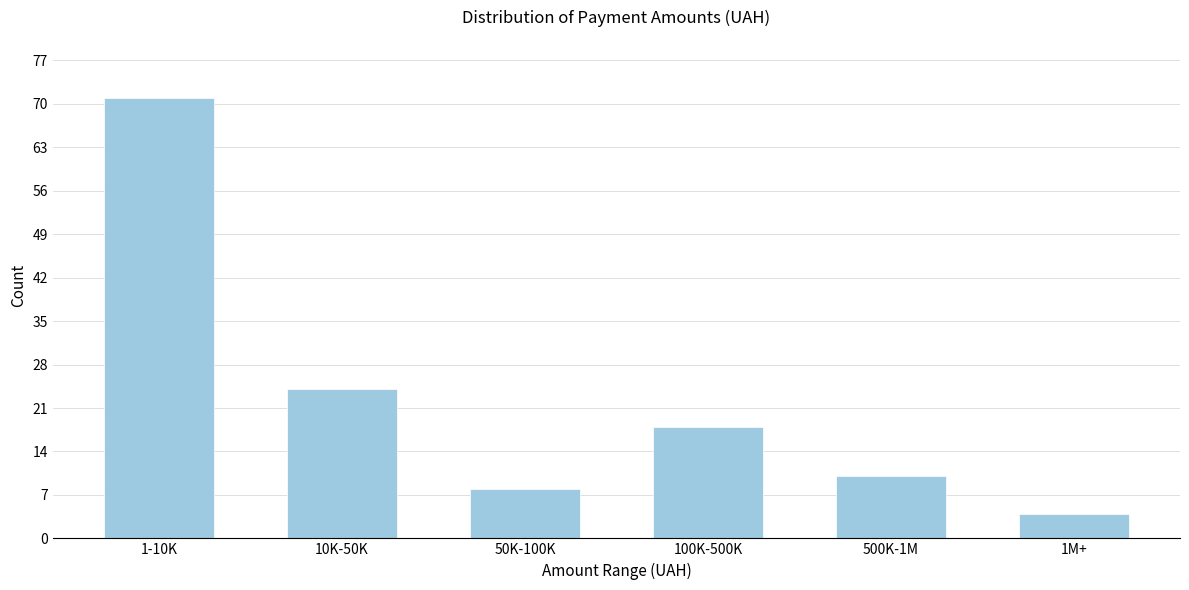

Reading left to right, transcribe all the data shown in this chart.

1-10K=71	10K-50K=24	50K-100K=8	100K-500K=18	500K-1M=10	1M+=4